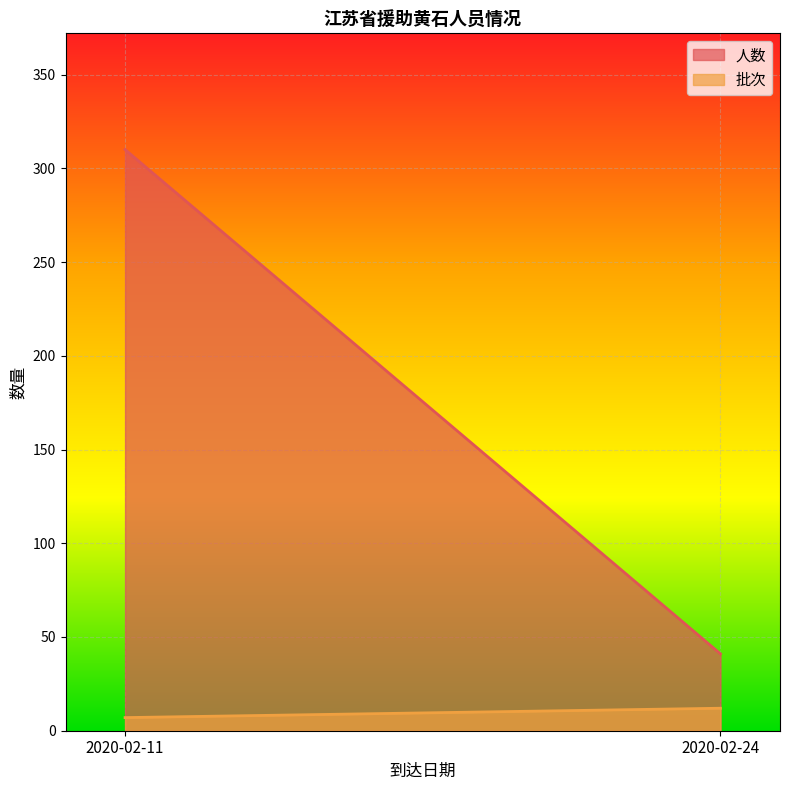

What value does the 批次 series have at 2020-02-24?

12